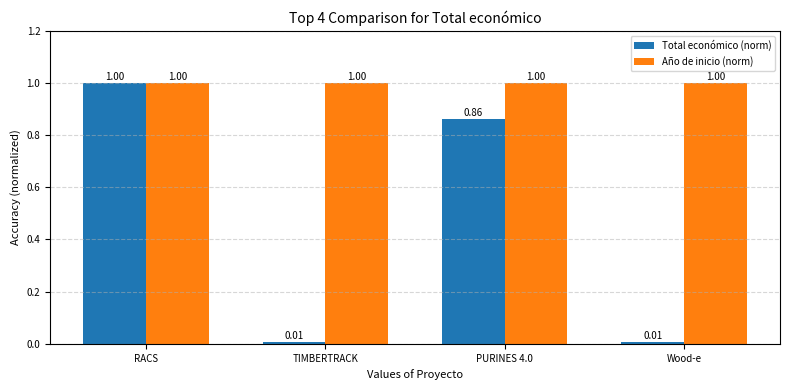

Read the Año de inicio (norm) value at PURINES 4.0.

1.0